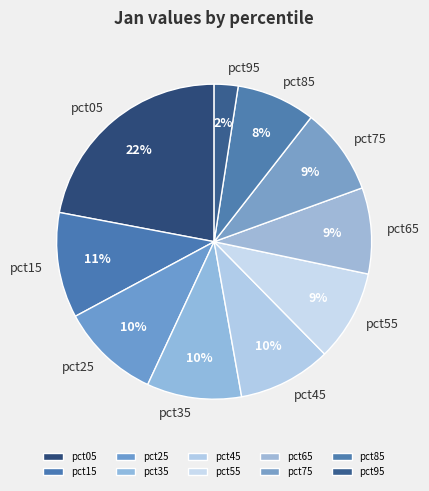

To the nearest percent, what is the difference between the largest and smallest slice percentages?

20%